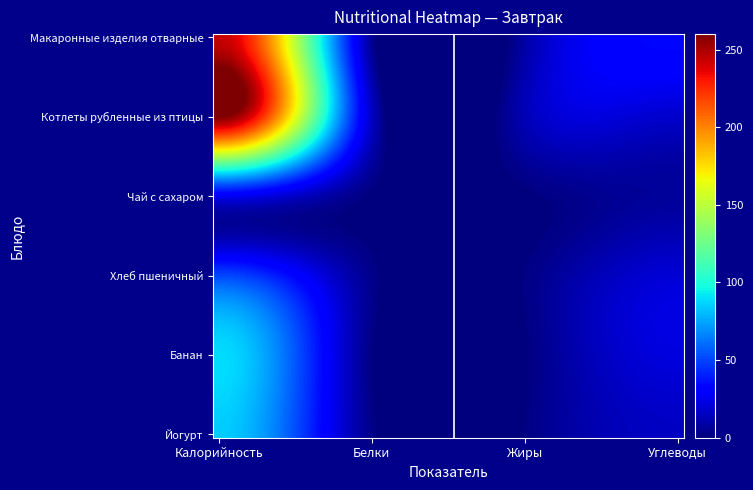

At which category is the sum across all series the highest?

Калорийность